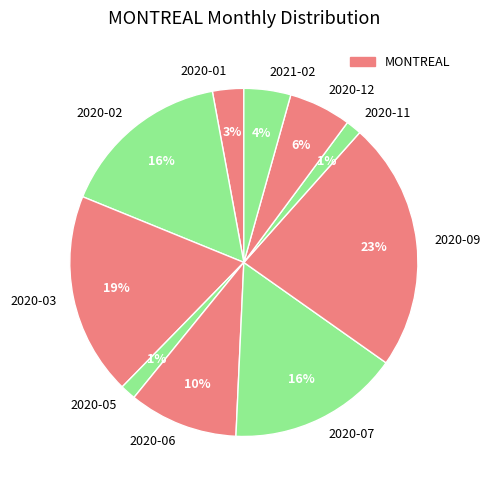

The 2021-02 slice represents 4% of the pie. True or false?

True